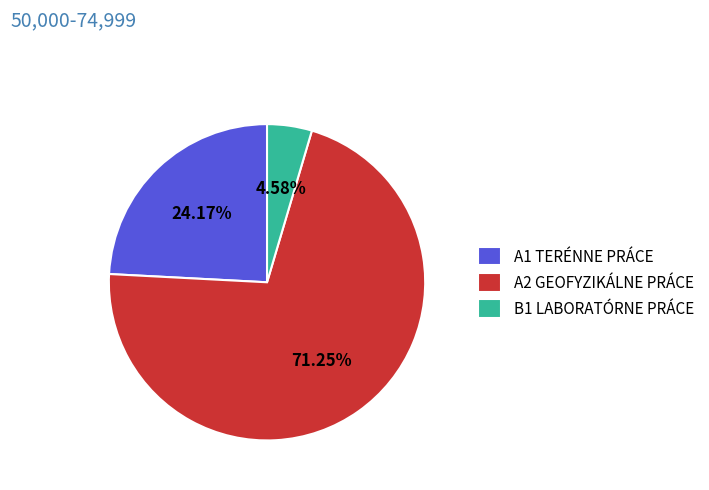

To the nearest percent, what is the difference between the largest and smallest slice percentages?

67%